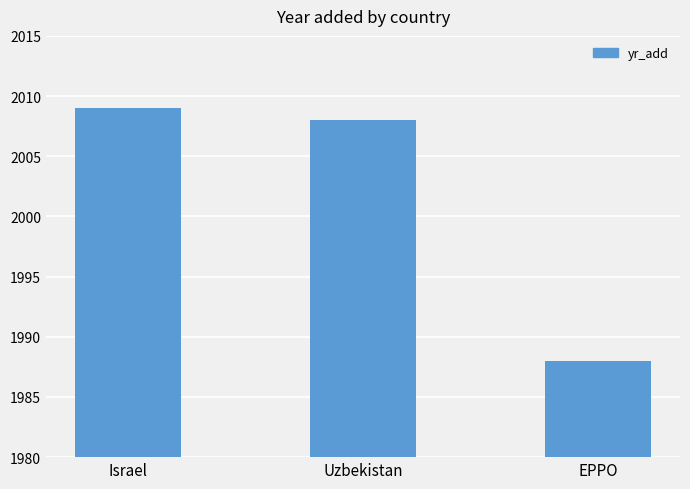

What value does the data have at EPPO, to the nearest 5?

1990